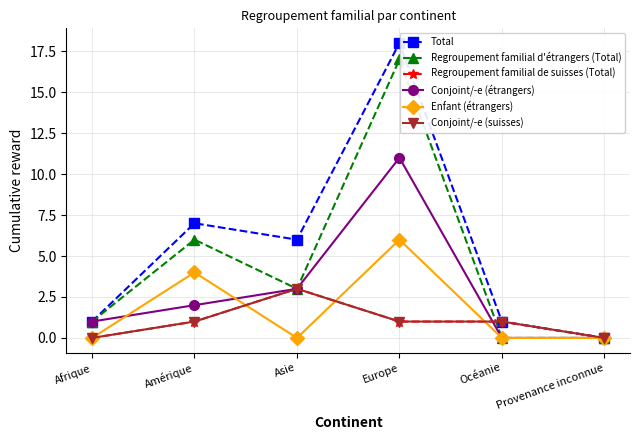

What is the difference between the second highest and minimum values in the Regroupement familial de suisses (Total) series?

1